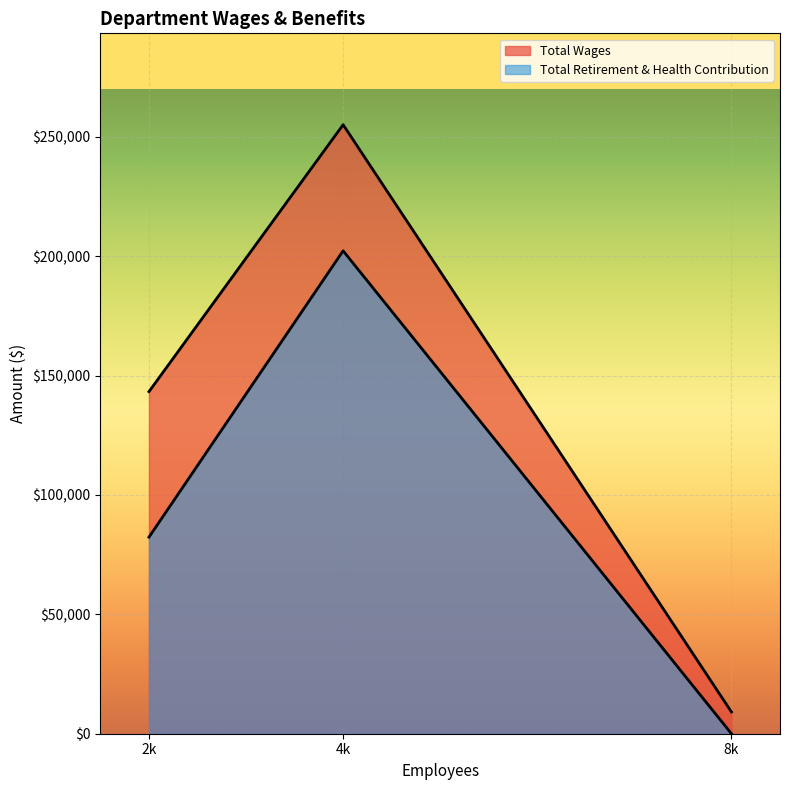

Rank the series by their average value, from highest to lowest.

Total Wages, Total Retirement & Health Contribution